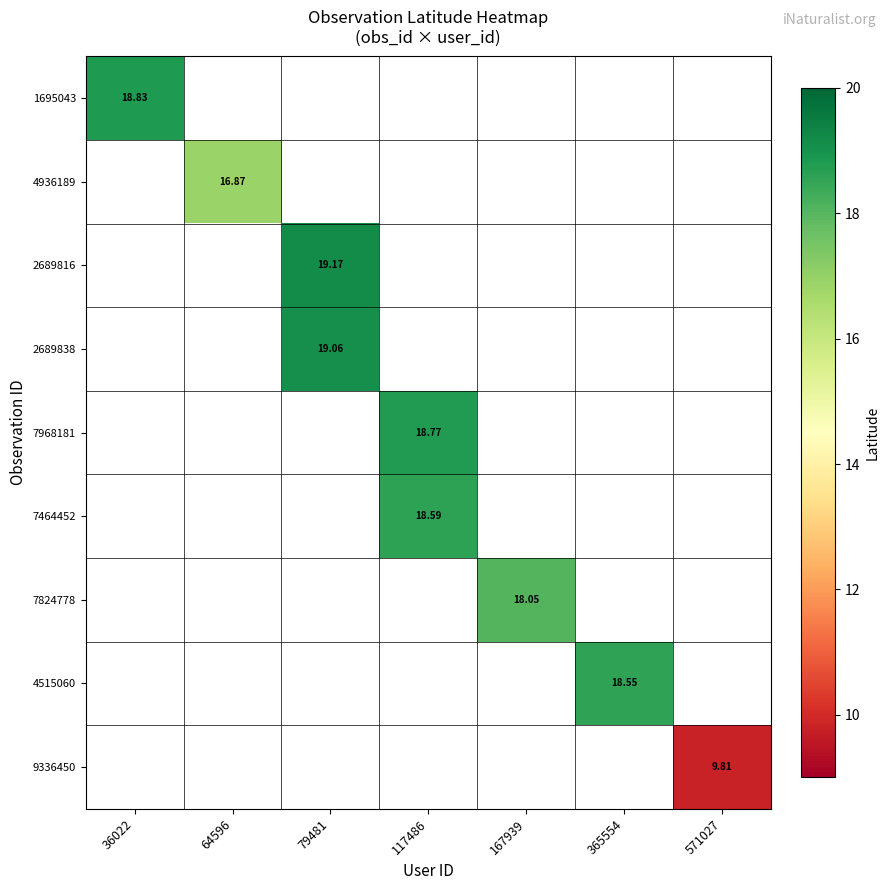

At which label does 4936189 reach its peak?

36022